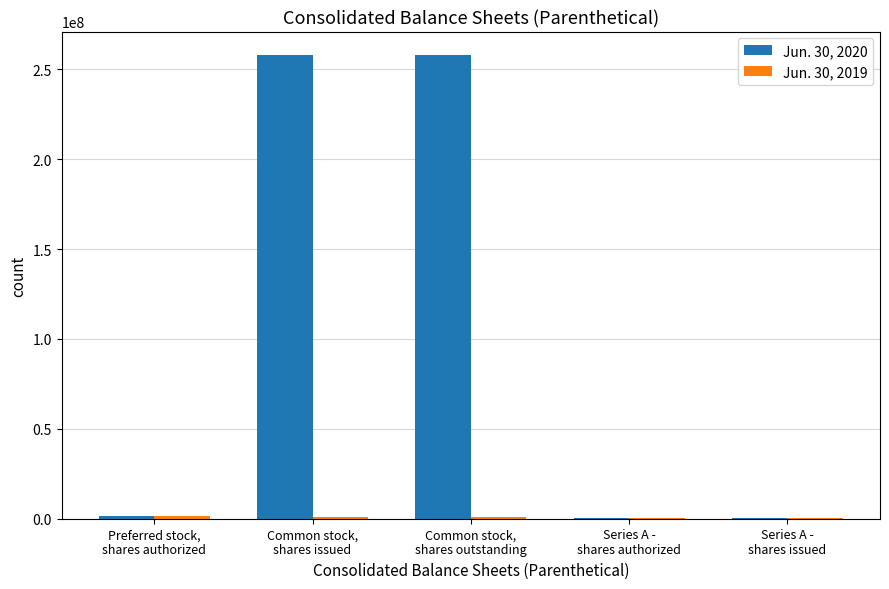

What is the maximum value shown in the chart?

258120381